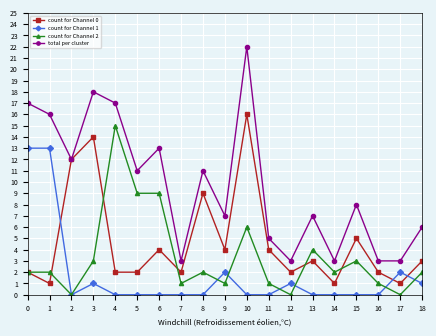

True or false: count for Channel 2 has more than 2 points higher than both neighbors.

True